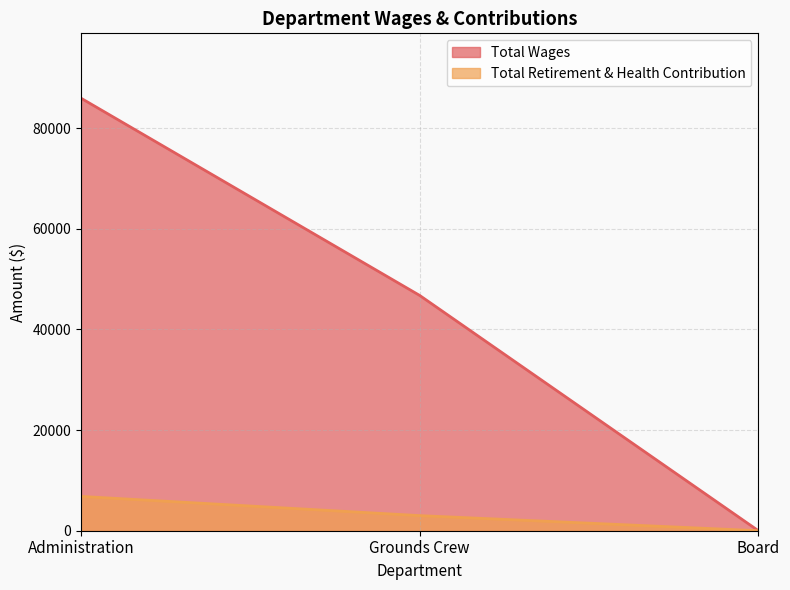

What are all the series names shown in the legend?

Total Wages, Total Retirement & Health Contribution